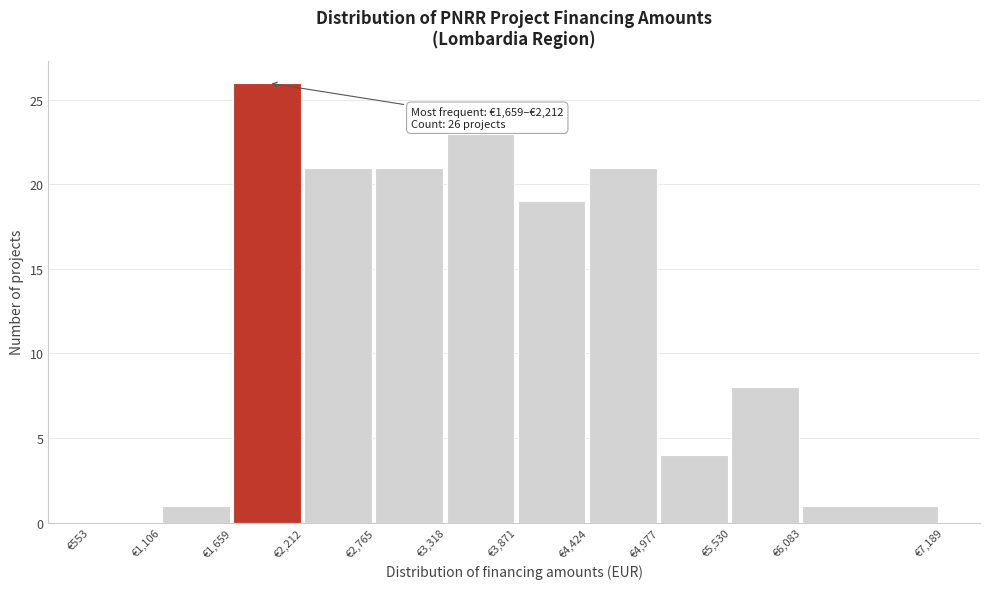

Which range on the x-axis has the tallest bar?

1700 to 2200